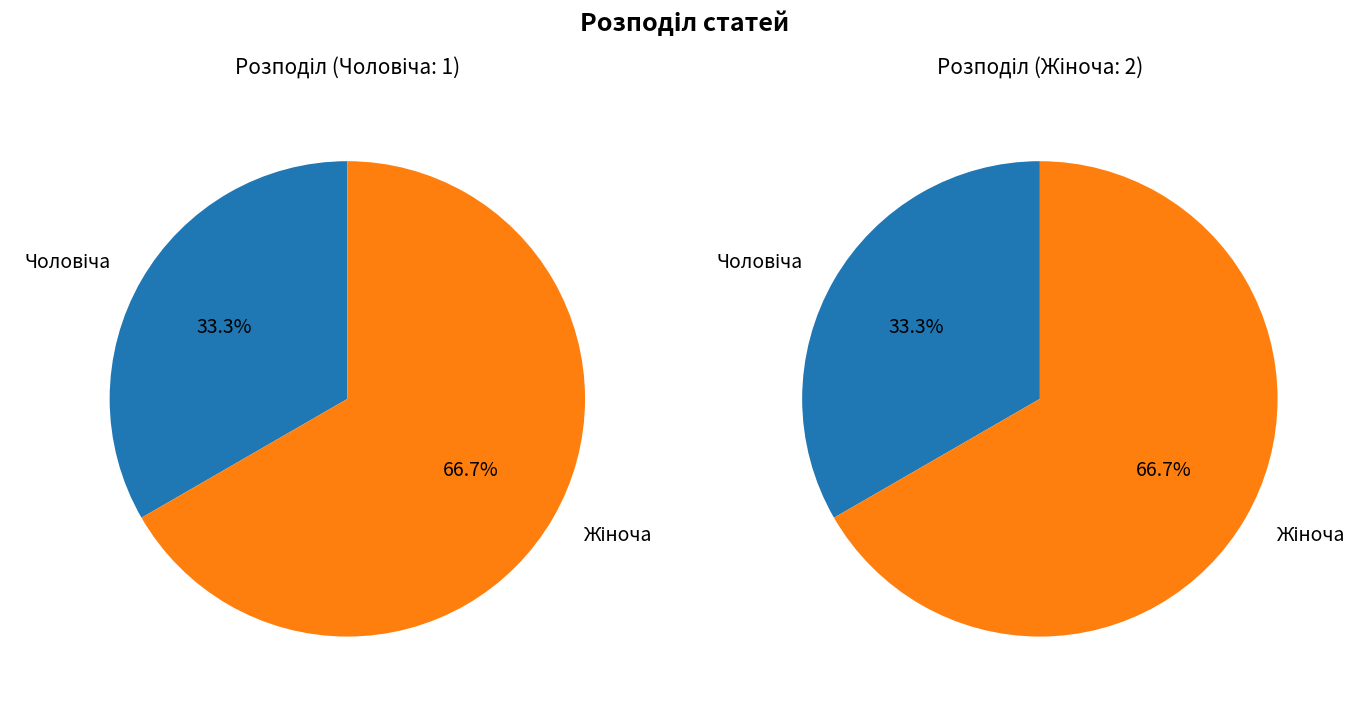

What is the majority slice?

Жіноча